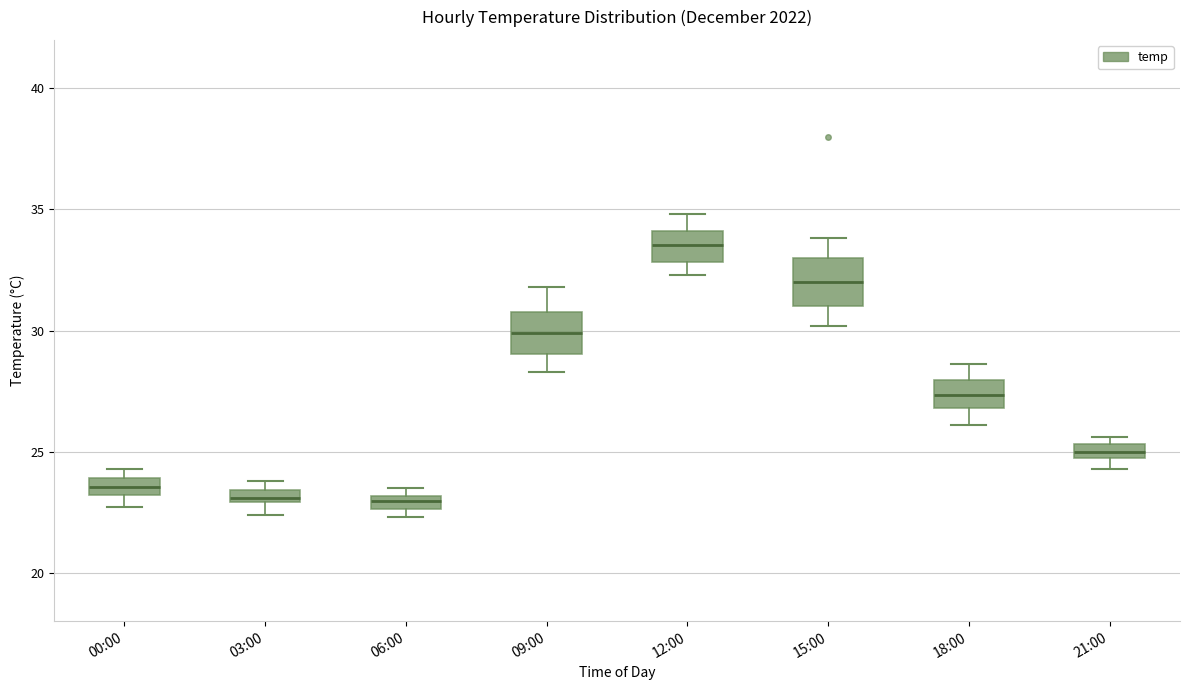

Which box has the highest median line?

12:00